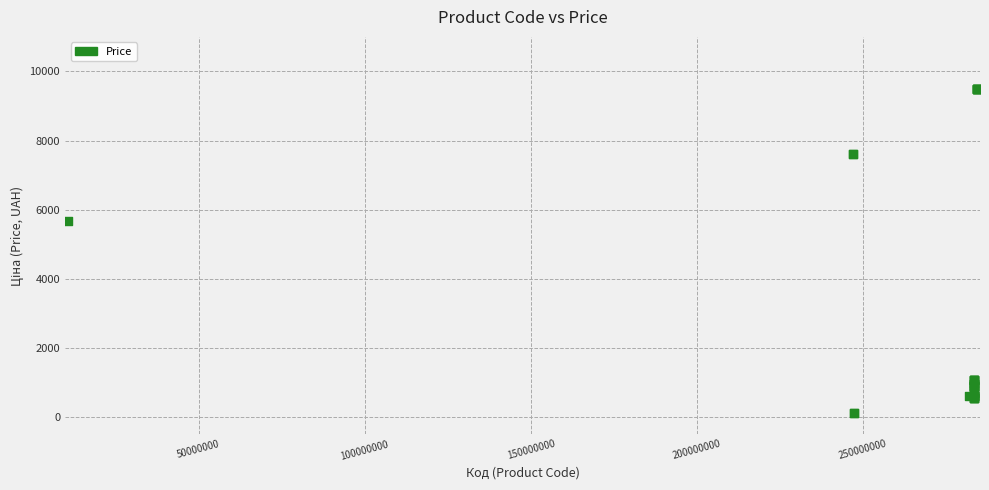

What Y value in the scatter plot is closest to 4797?

5673.8